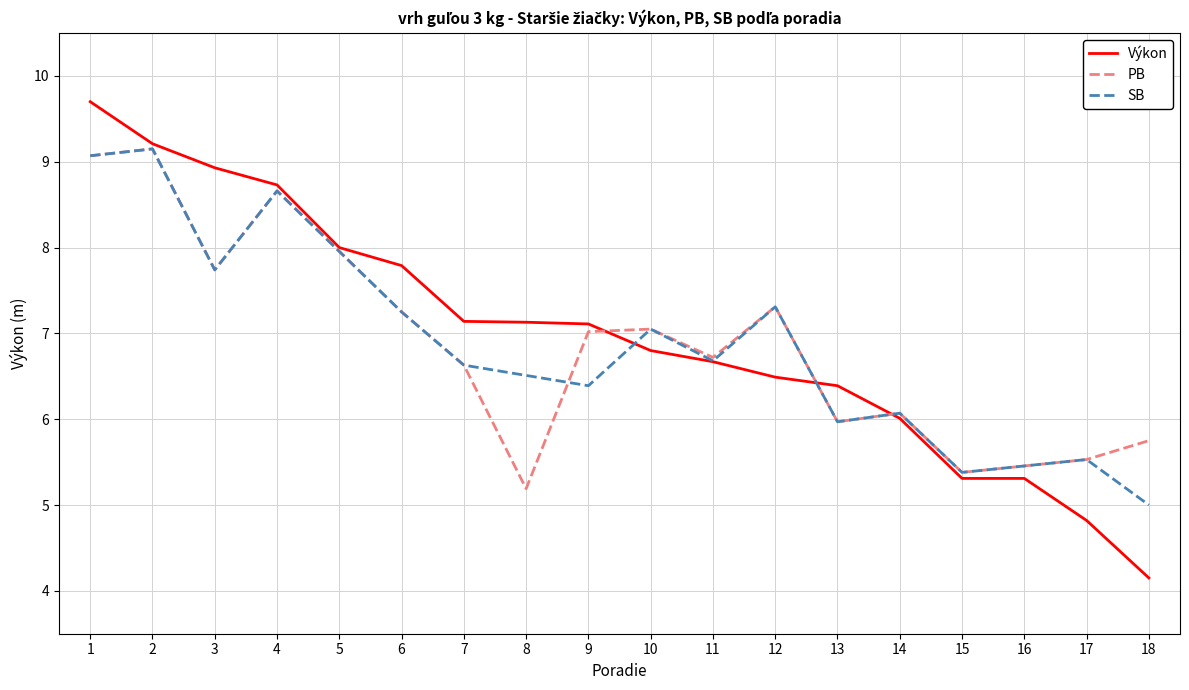

Does the chart display data point markers on the line(s)?

No